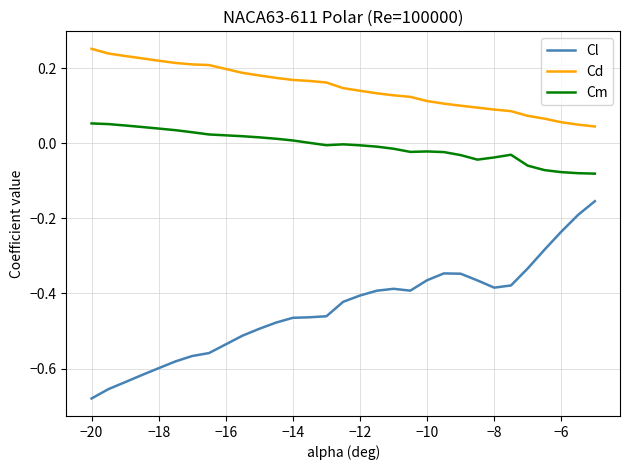

True or false: Cl and Cm intersect in this chart.

False